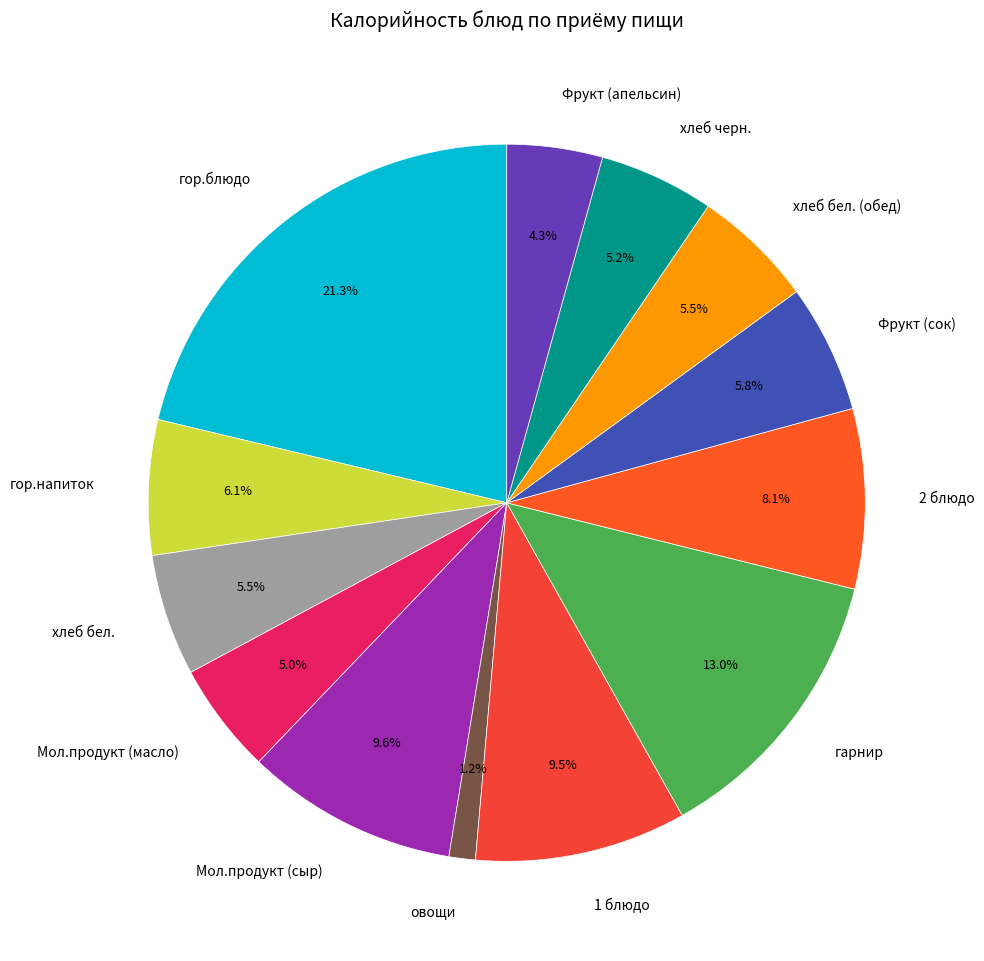

To the nearest percent, what is the difference between the Мол.продукт (сыр) and Фрукт (сок) slice percentages?

4%